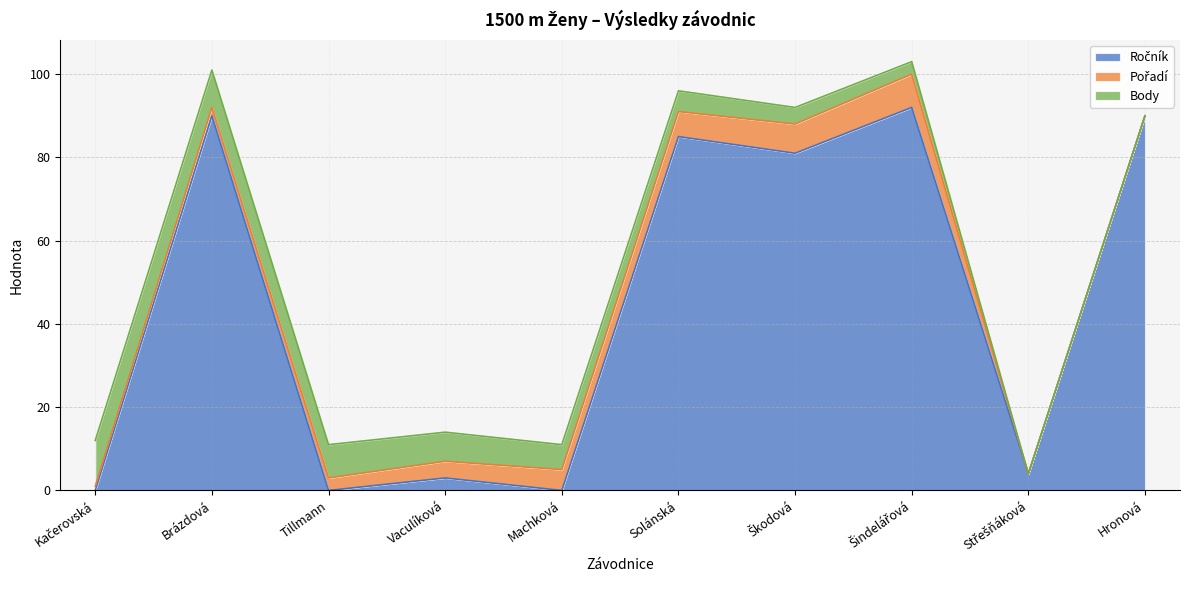

What is the spread (max minus min) of values at Brázdová?

88